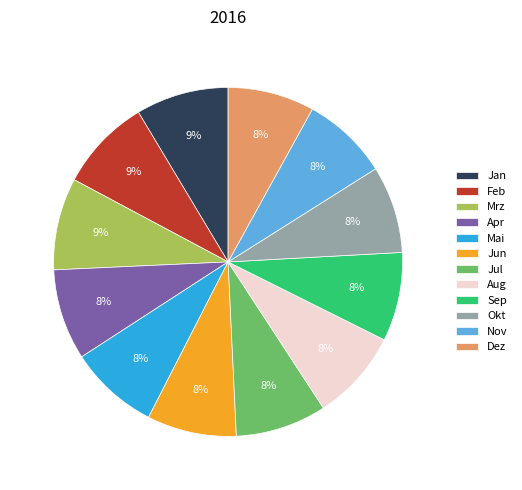

What percentage is the Okt slice, to the nearest percent?

8%